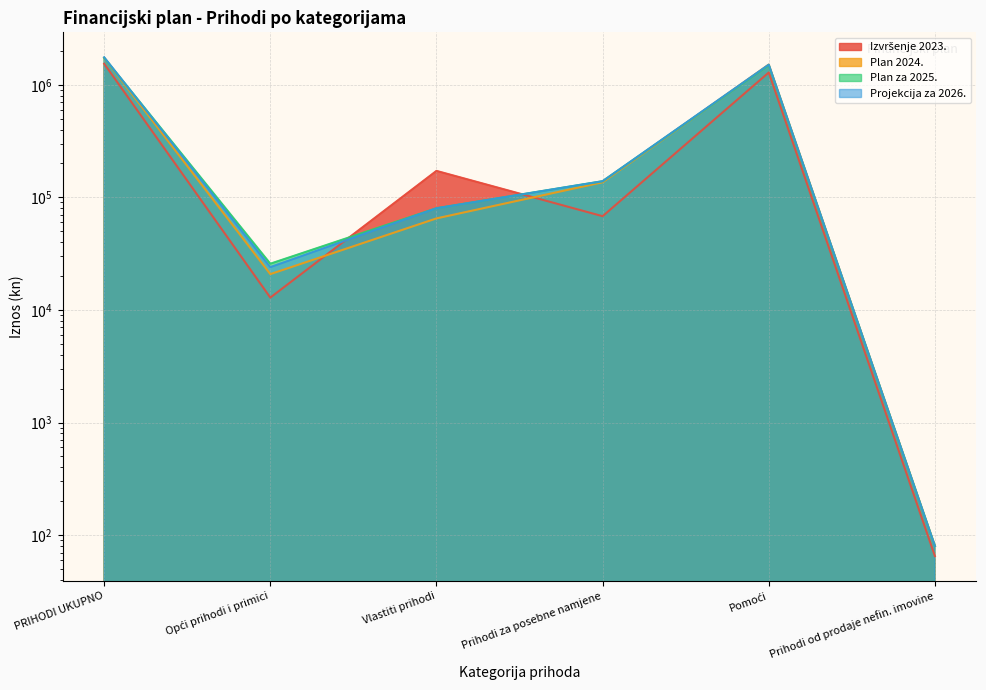

Between Vlastiti prihodi and Pomoći, which is larger?

Pomoći